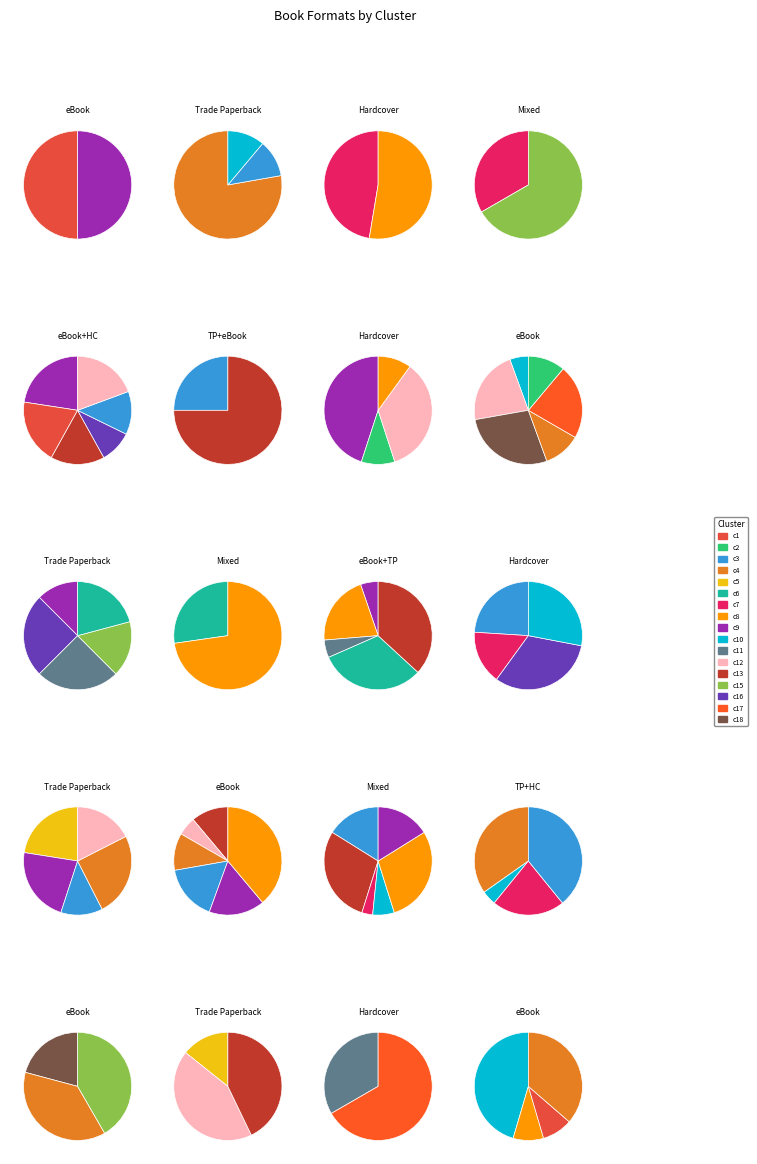

Does Trade Paperback represent more than half of the total?

No